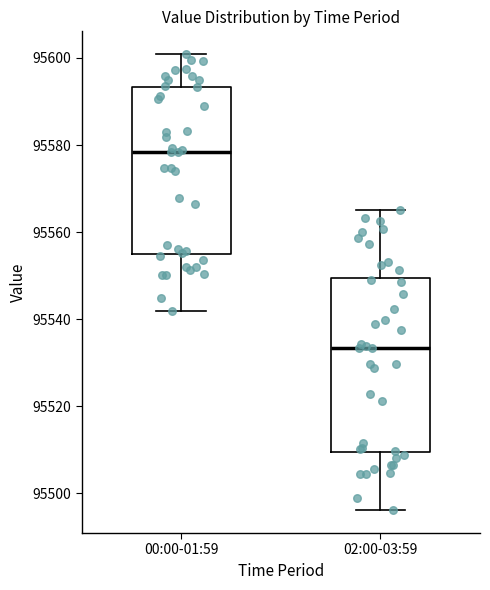

Where does the median line of the box for 00:00-01:59 sit on the y-axis? The values are not printed on the chart, so give them approximately, as read against the axis.

95578